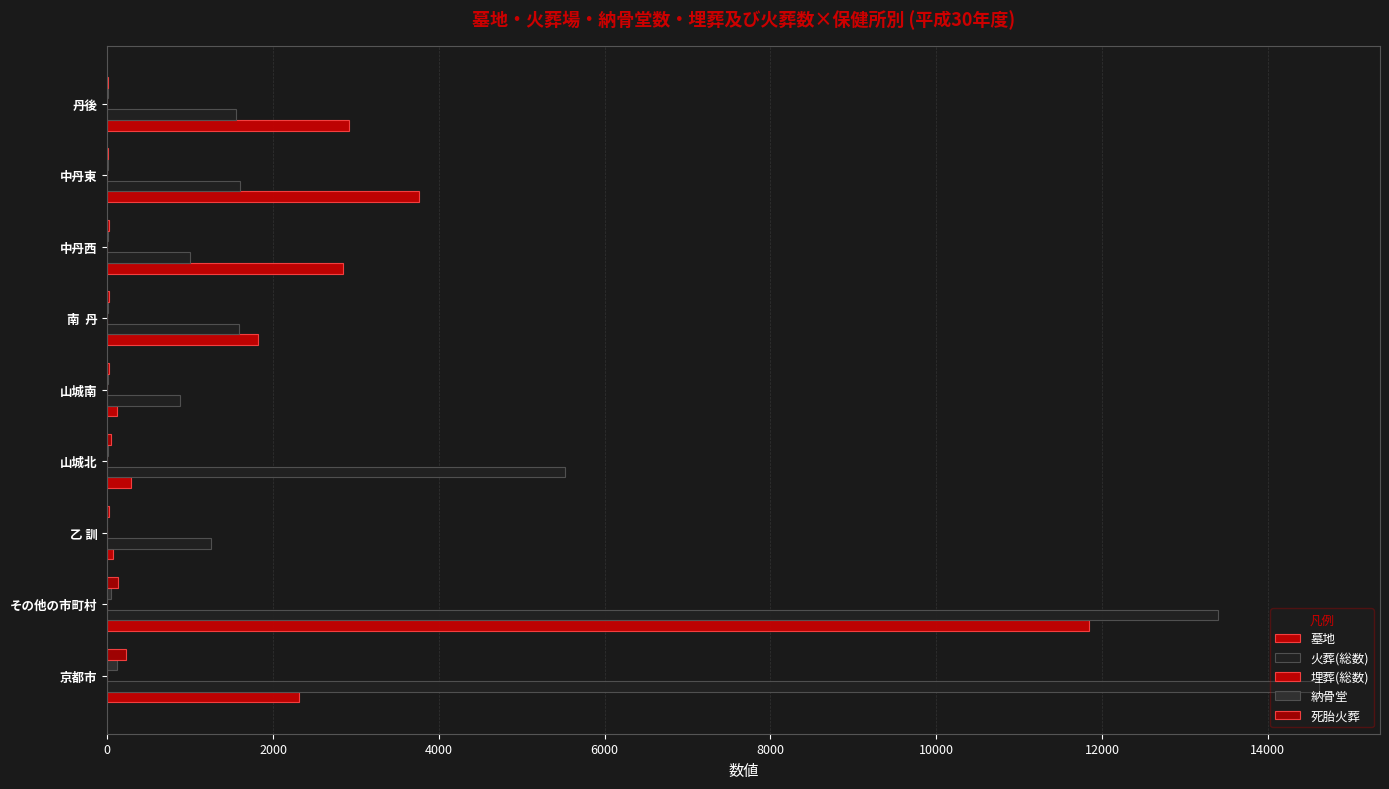

Count the number of categories in the chart.

9